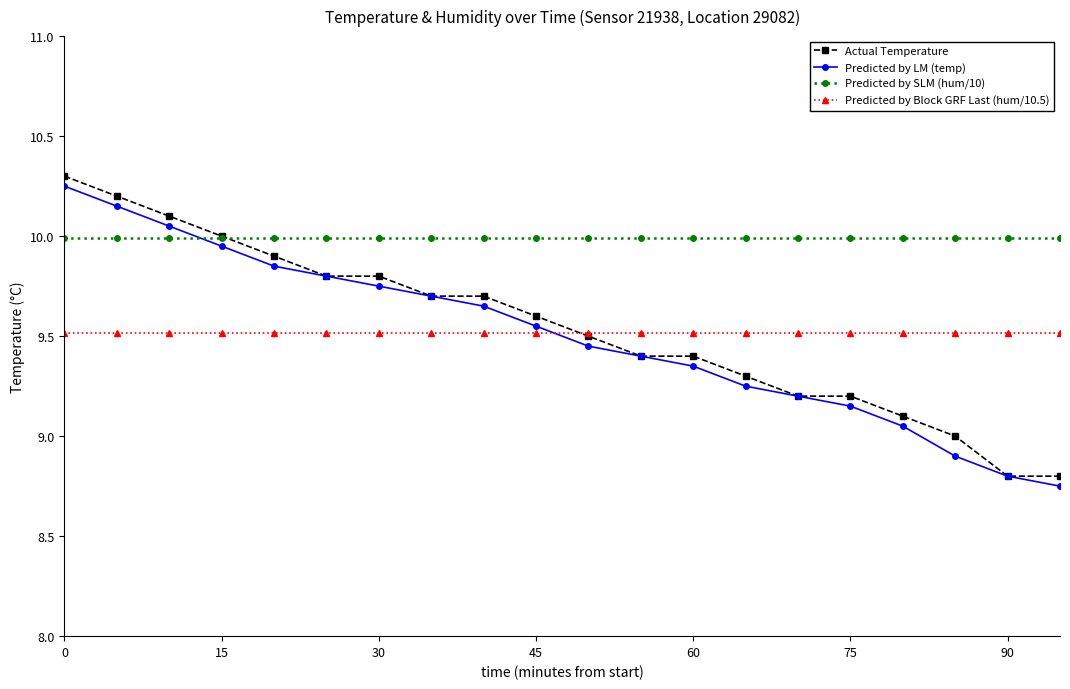

What is the value of the Predicted by Block GRF Last (hum/10.5) point at the 8th from the left?

9.5